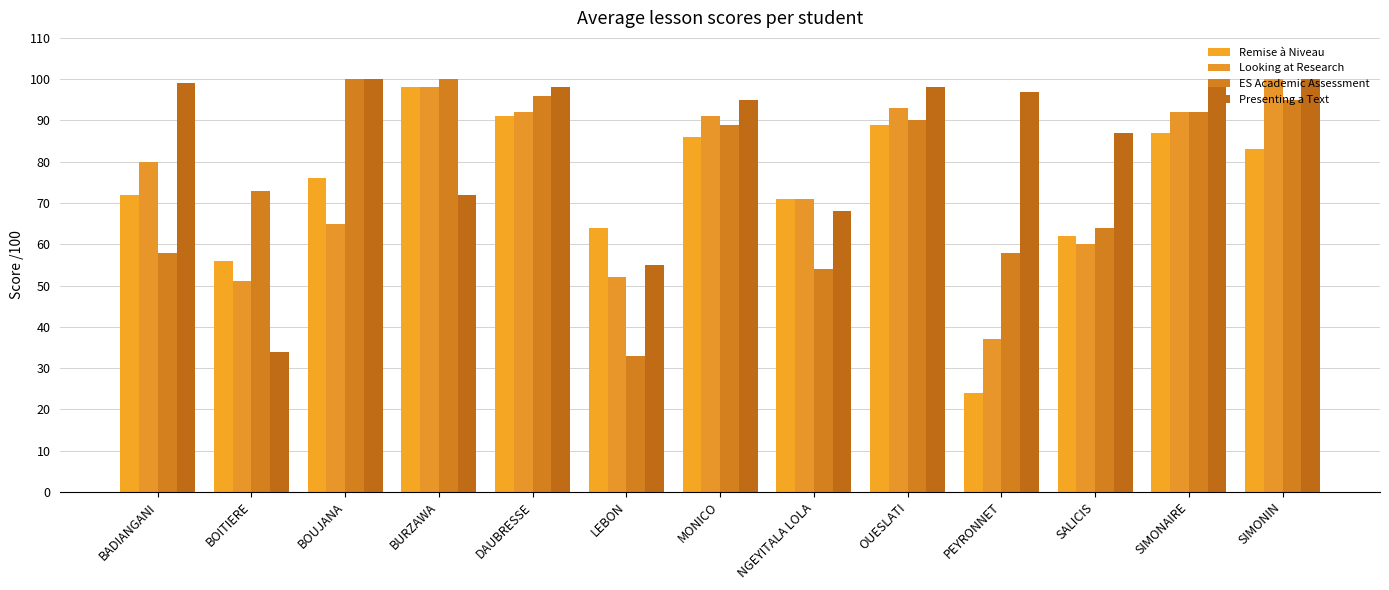

What is the difference between the highest and lowest values at SIMONAIRE?

11